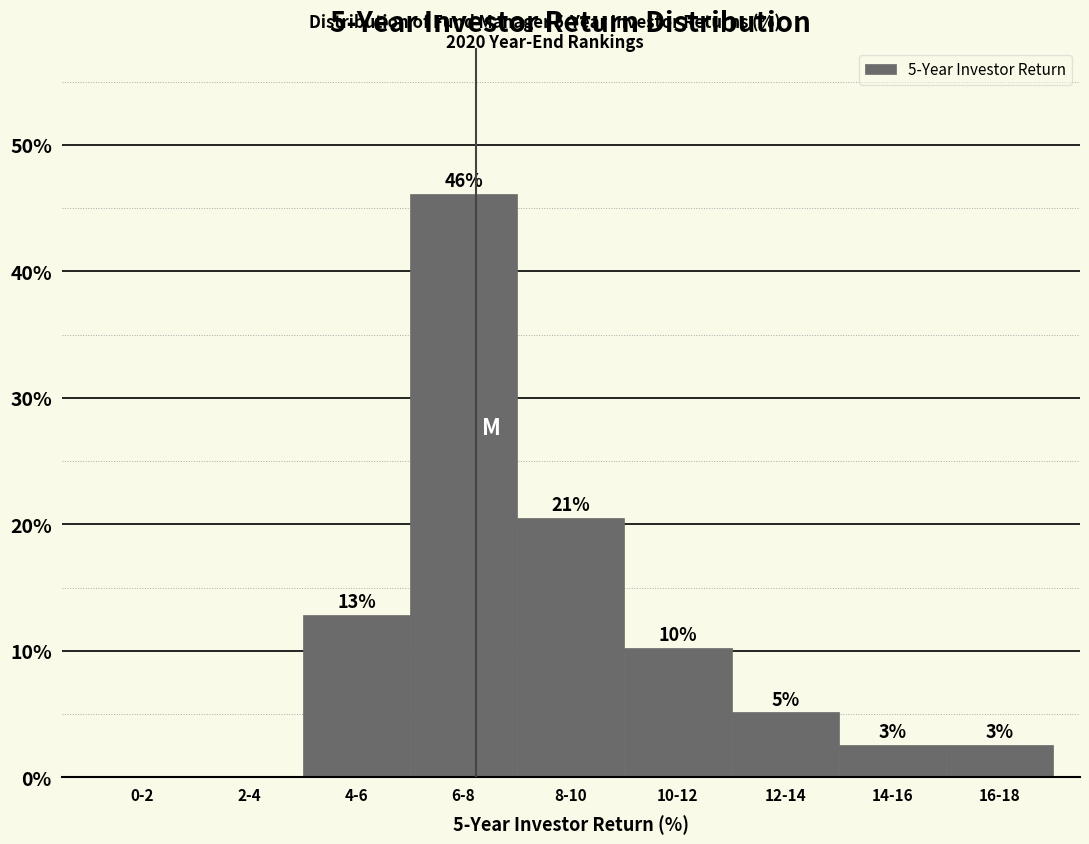

Are the bars horizontal?

No